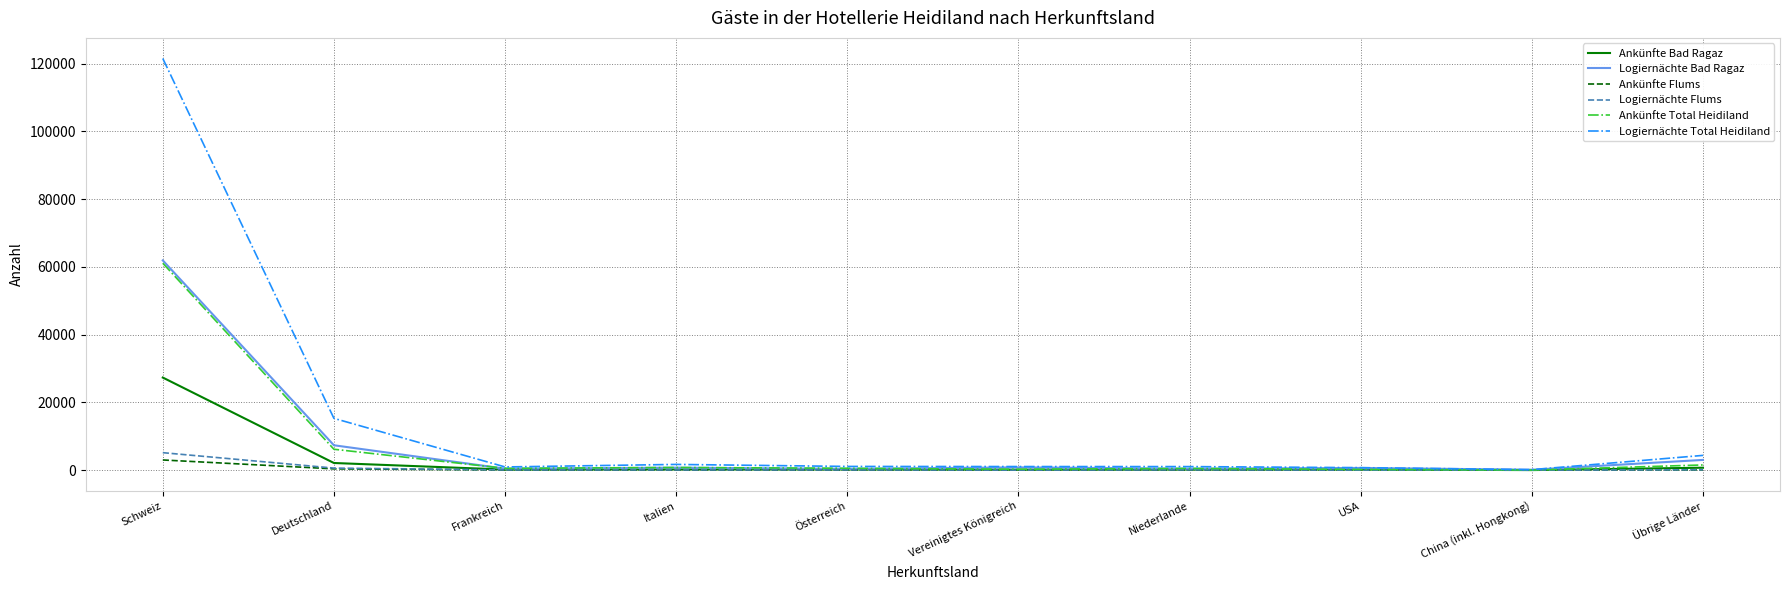

What is the approximate value of Ankünfte Flums at Schweiz?

2993